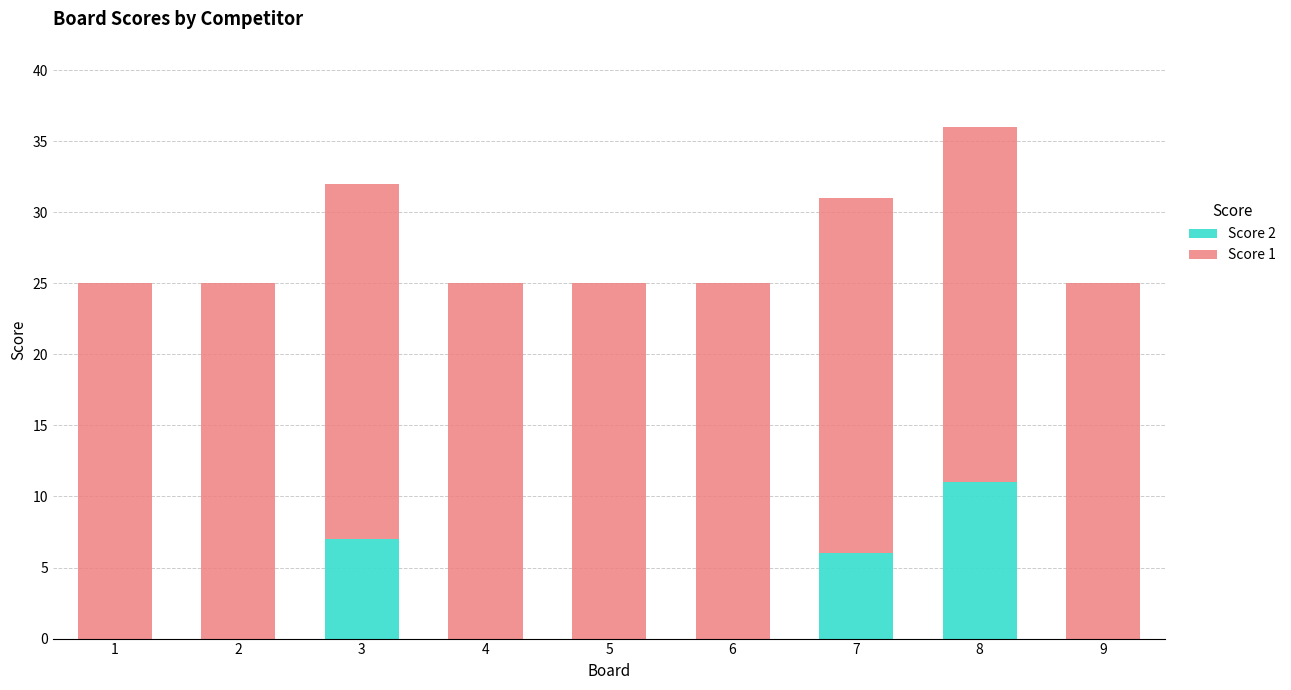

What is the sum of all Score 2 values?

24